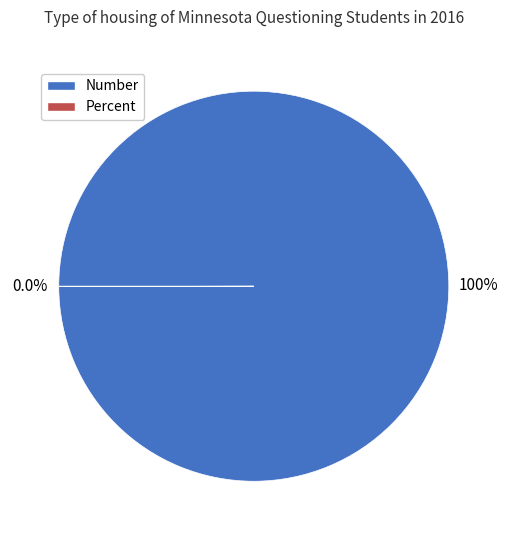

To the nearest percent, what is the difference between the largest and smallest slice percentages?

100%